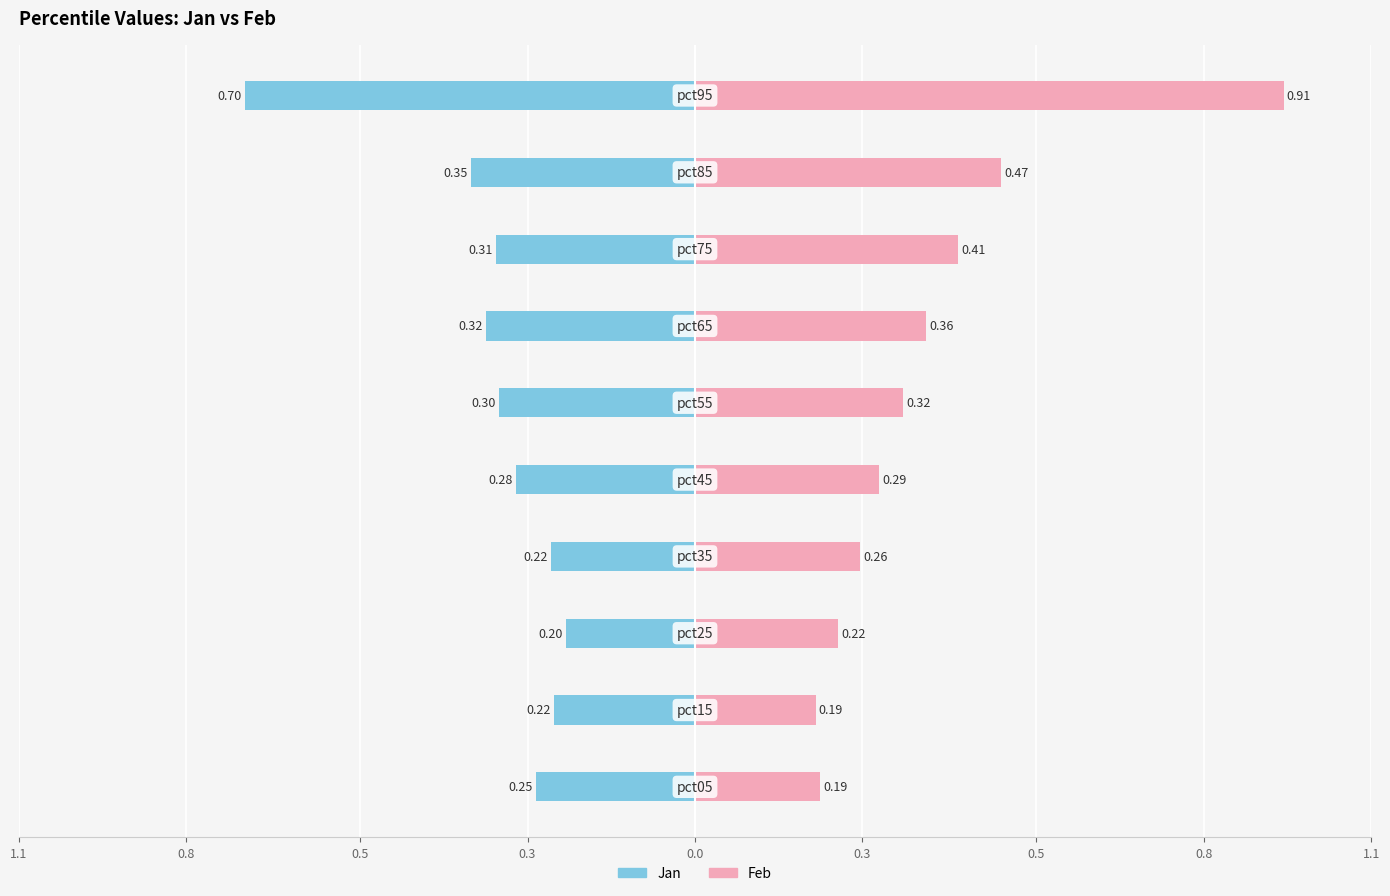

How many Feb values are between 0 and 1?

10